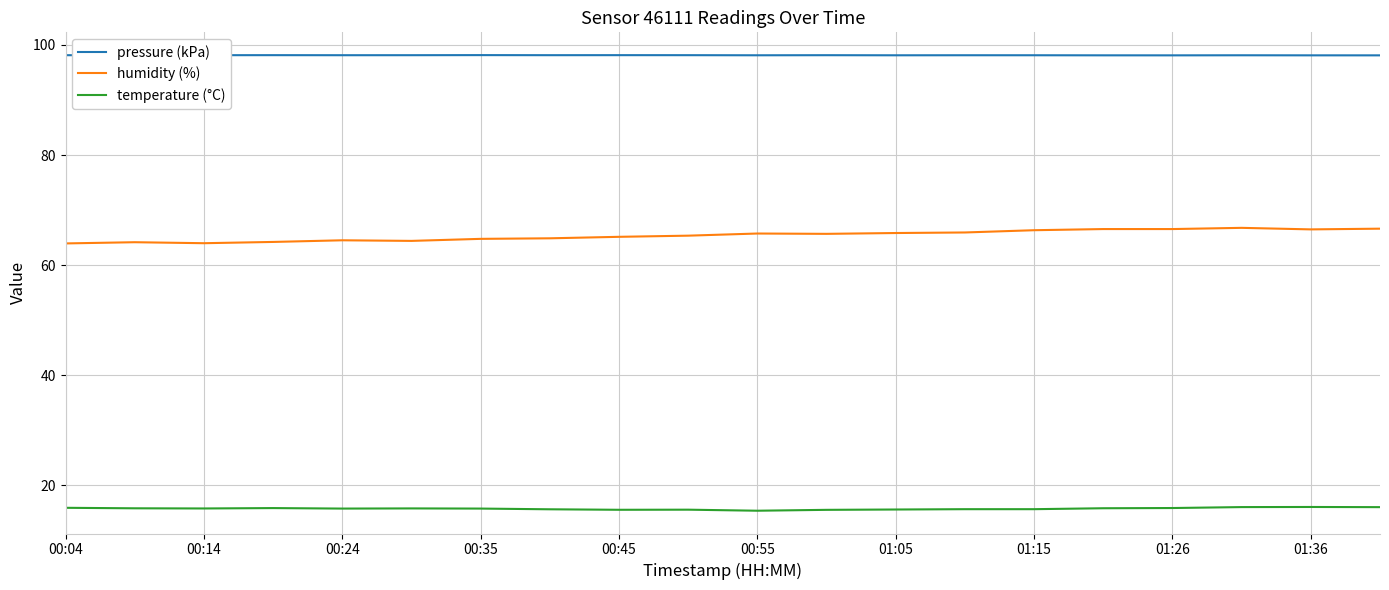

Which series has the widest spread of values?

humidity (%)